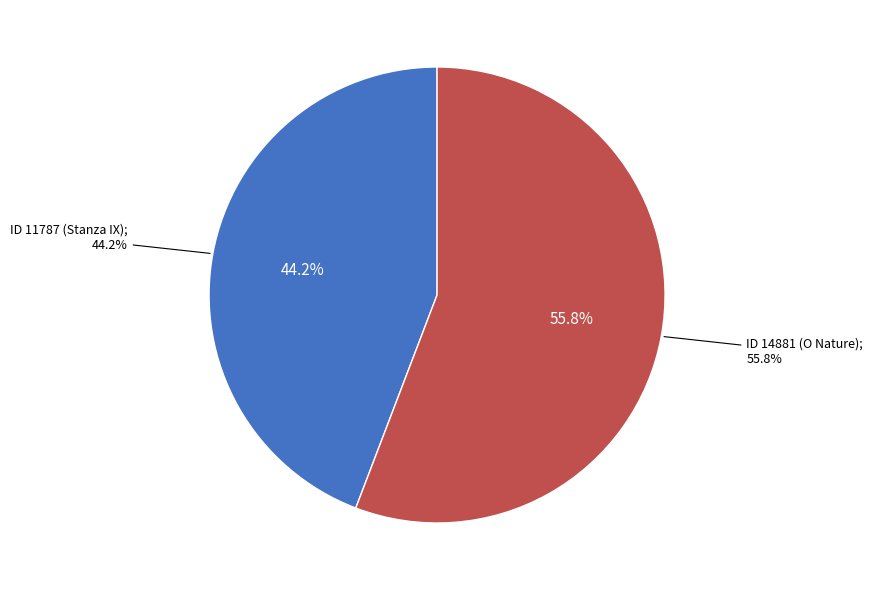

True or false: ID 11787 (Stanza IX) accounts for 52% of the total.

False